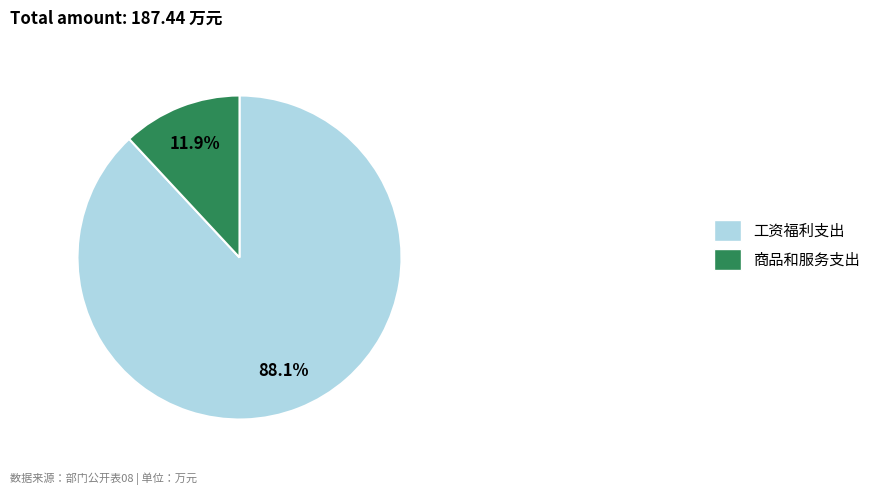

Combined, what portion of the pie is 商品和服务支出 and 工资福利支出?

100.0%